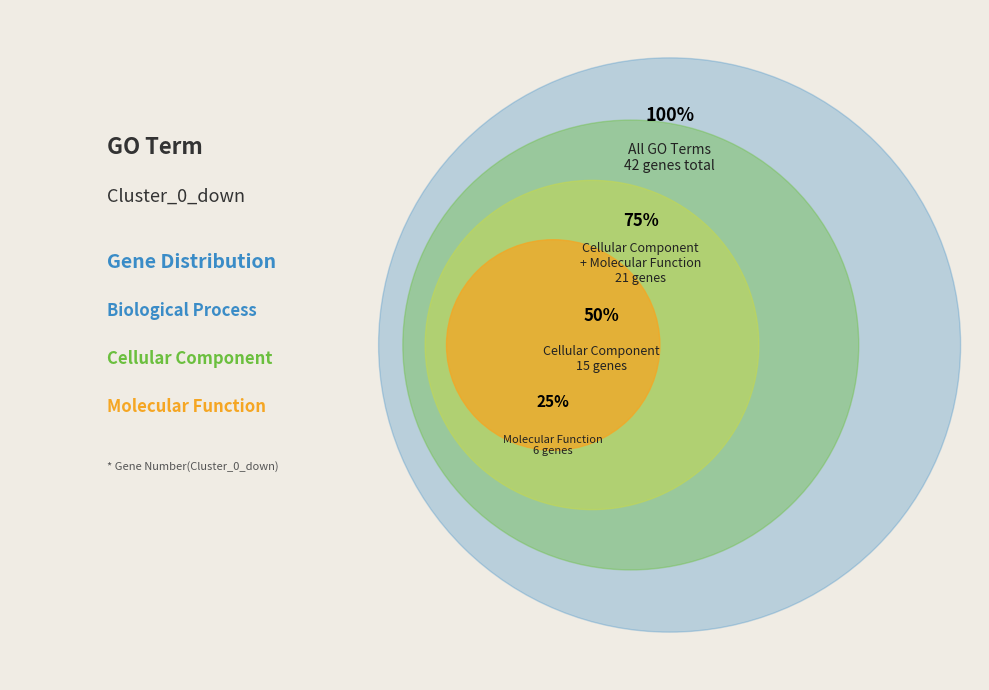

What is the change in value from Molecular Function to Biological Process?

+15